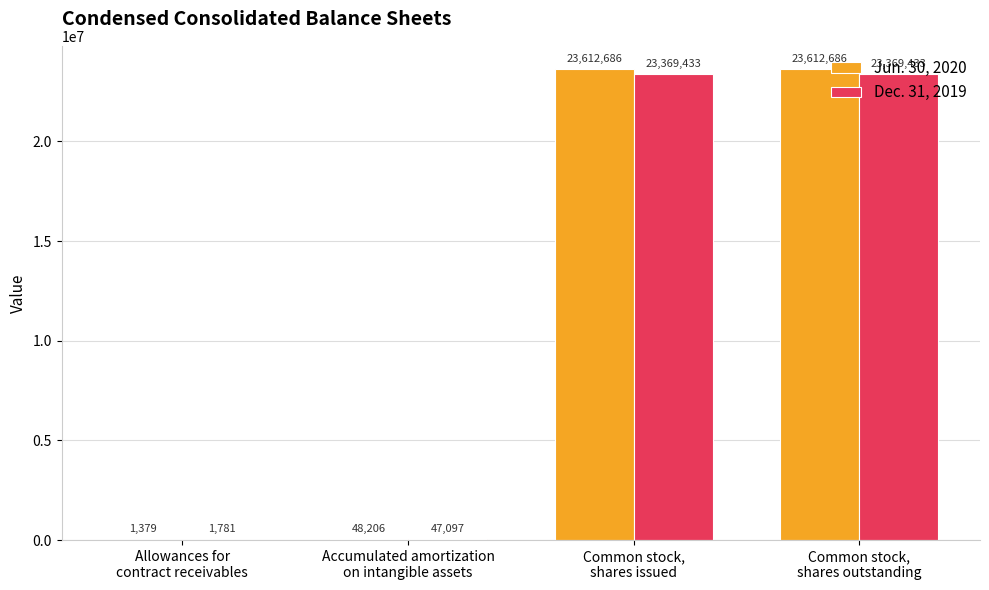

What are all the series names shown in the legend?

Jun. 30, 2020, Dec. 31, 2019